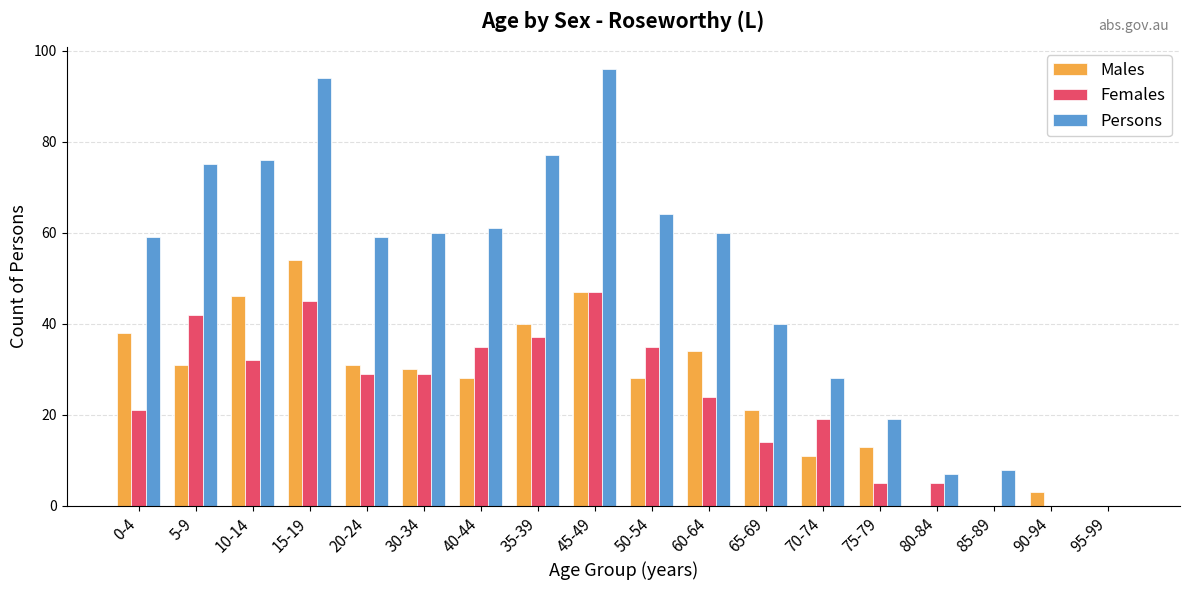

What is the average value of the Males series?

25